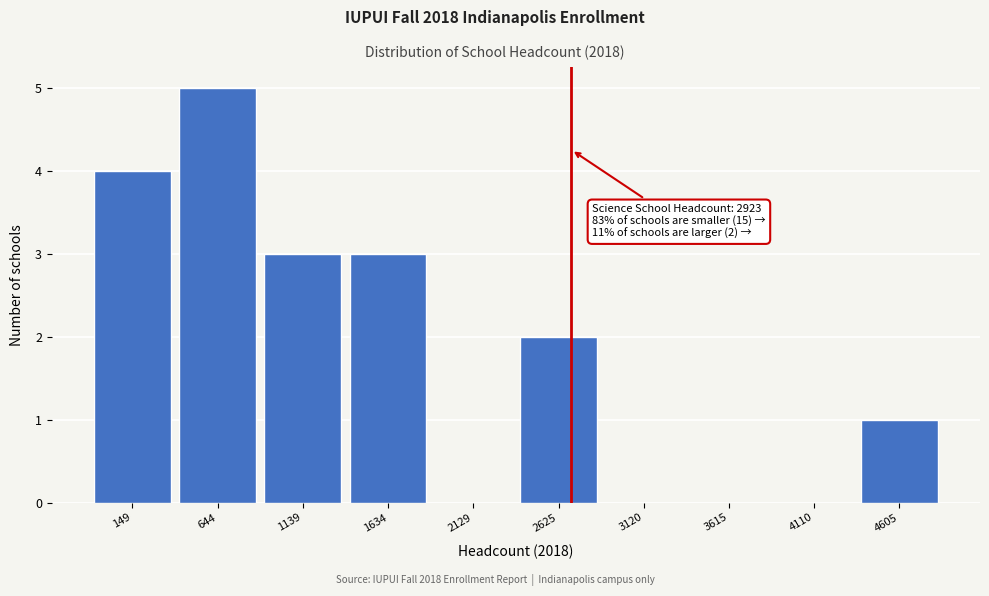

Reading right to left, extract all data points from this chart.

4605=1	4110=0	3615=0	3120=0	2625=2	2129=0	1634=3	1139=3	644=5	149=4